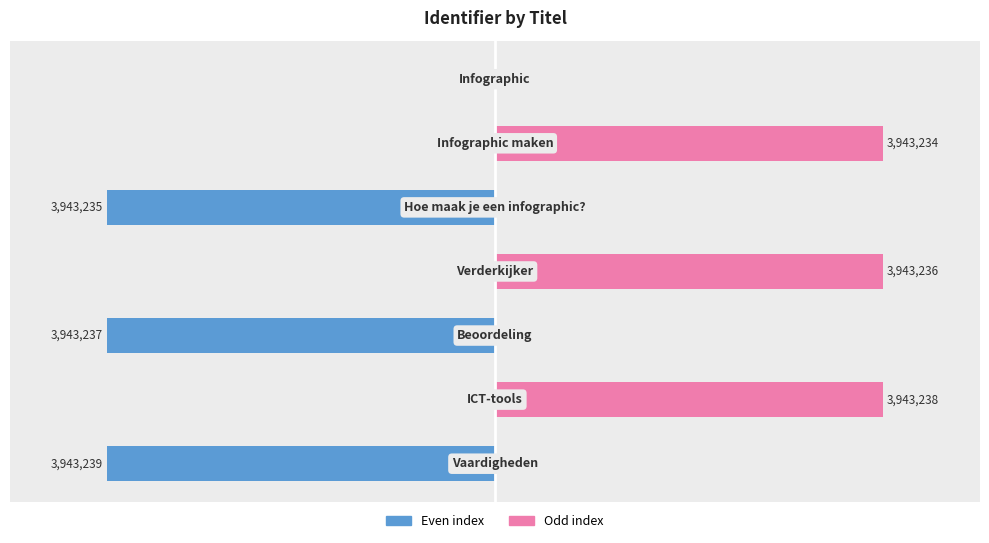

Reading left to right, what are all the values shown in this chart?

Even index: 0=0	1=0	2=-3943235	3=0	4=-3943237	5=0	6=-3943239
Odd index: 0=0	1=3943234	2=0	3=3943236	4=0	5=3943238	6=0